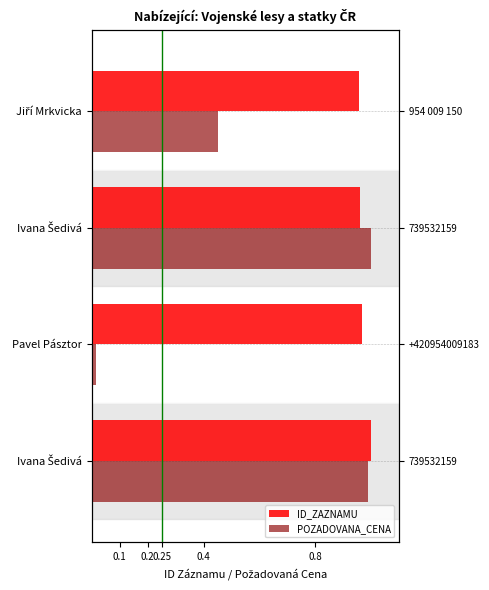

What is the total value across all series at Ivana Šedivá?

2.0